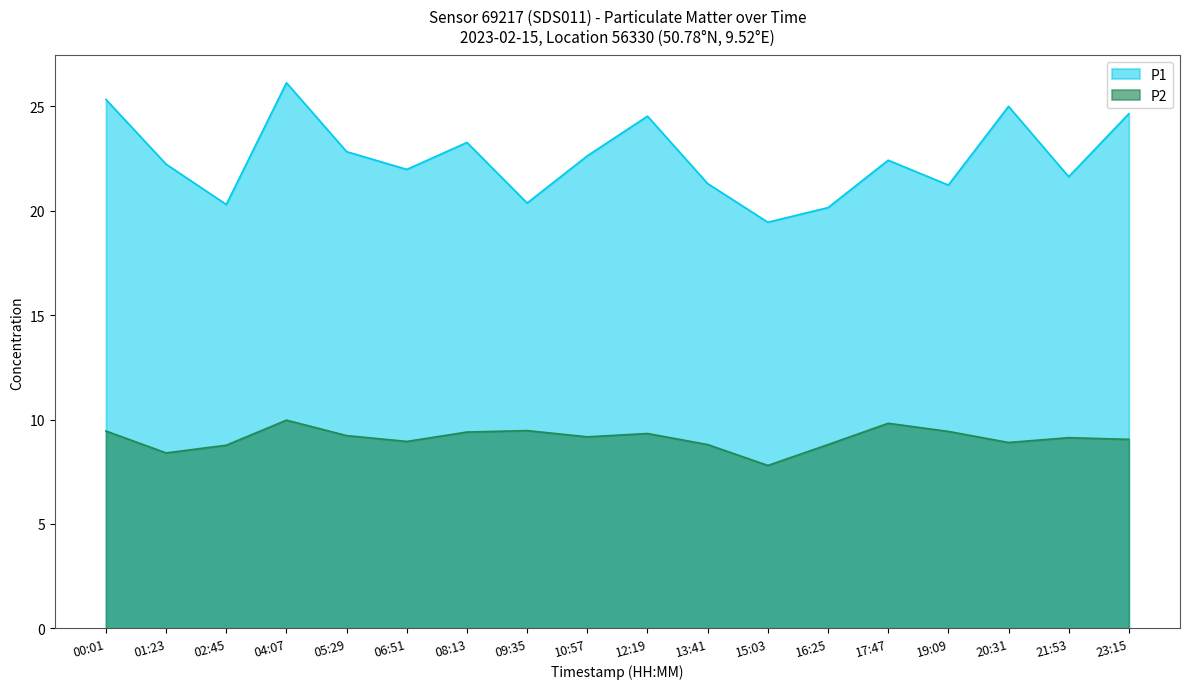

True or false: P2 and P1 cross at least once.

False